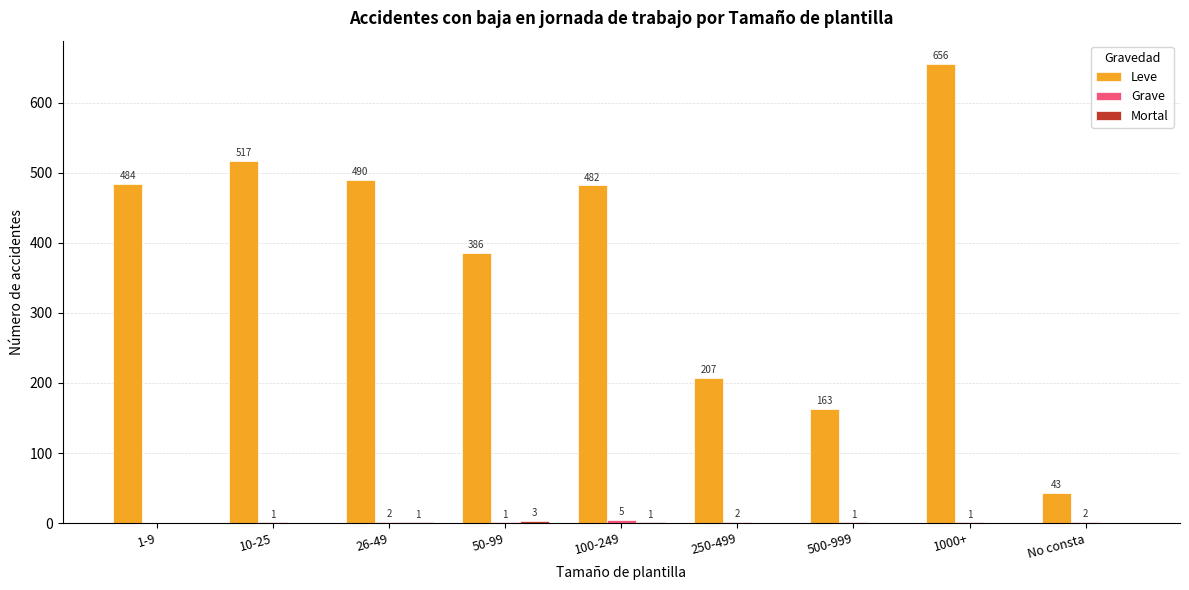

At which category is the sum across all series the highest?

1000+